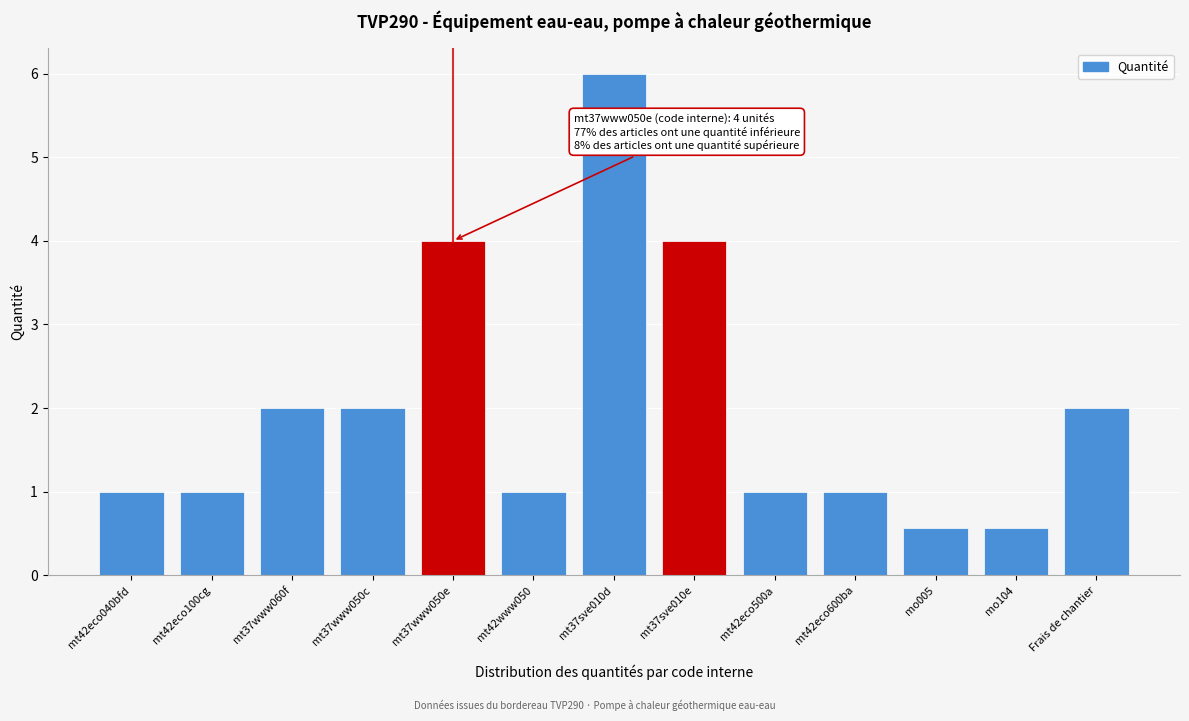

Reading left to right, list all the values displayed in this chart.

mt42eco040bfd=1.0	mt42eco100cg=1.0	mt37www060f=2.0	mt37www050c=2.0	mt37www050e=4.0	mt42www050=1.0	mt37sve010d=6.0	mt37sve010e=4.0	mt42eco500a=1.0	mt42eco600ba=1.0	mo005=0.6	mo104=0.6	Frais de chantier=2.0